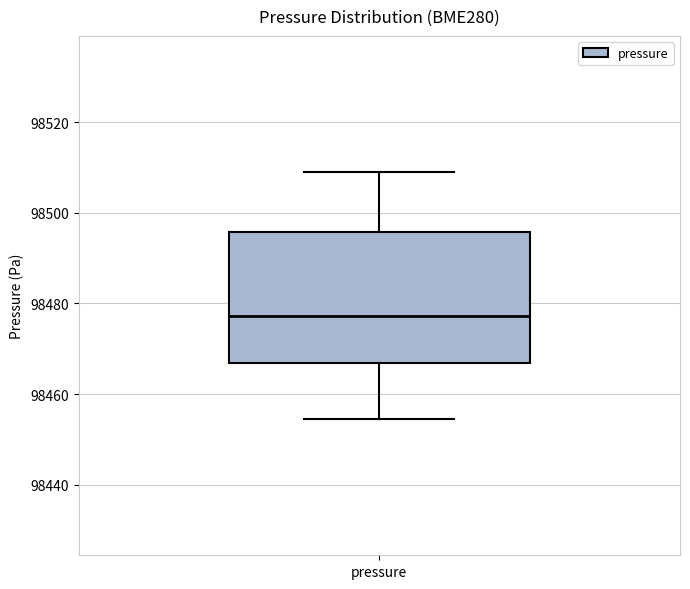

Where does the median line of the box for pressure sit on the y-axis? The values are not printed on the chart, so give them approximately, as read against the axis.

98478